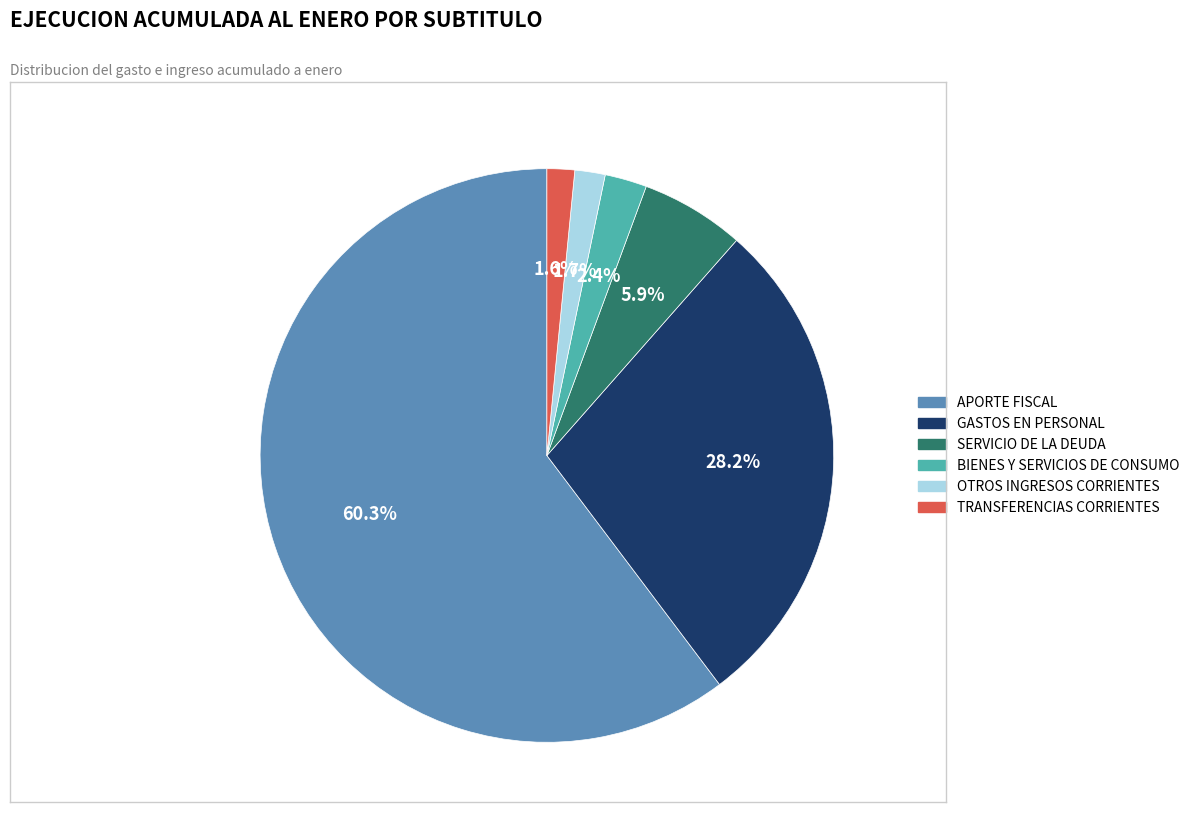

How many segments does this pie chart have?

6